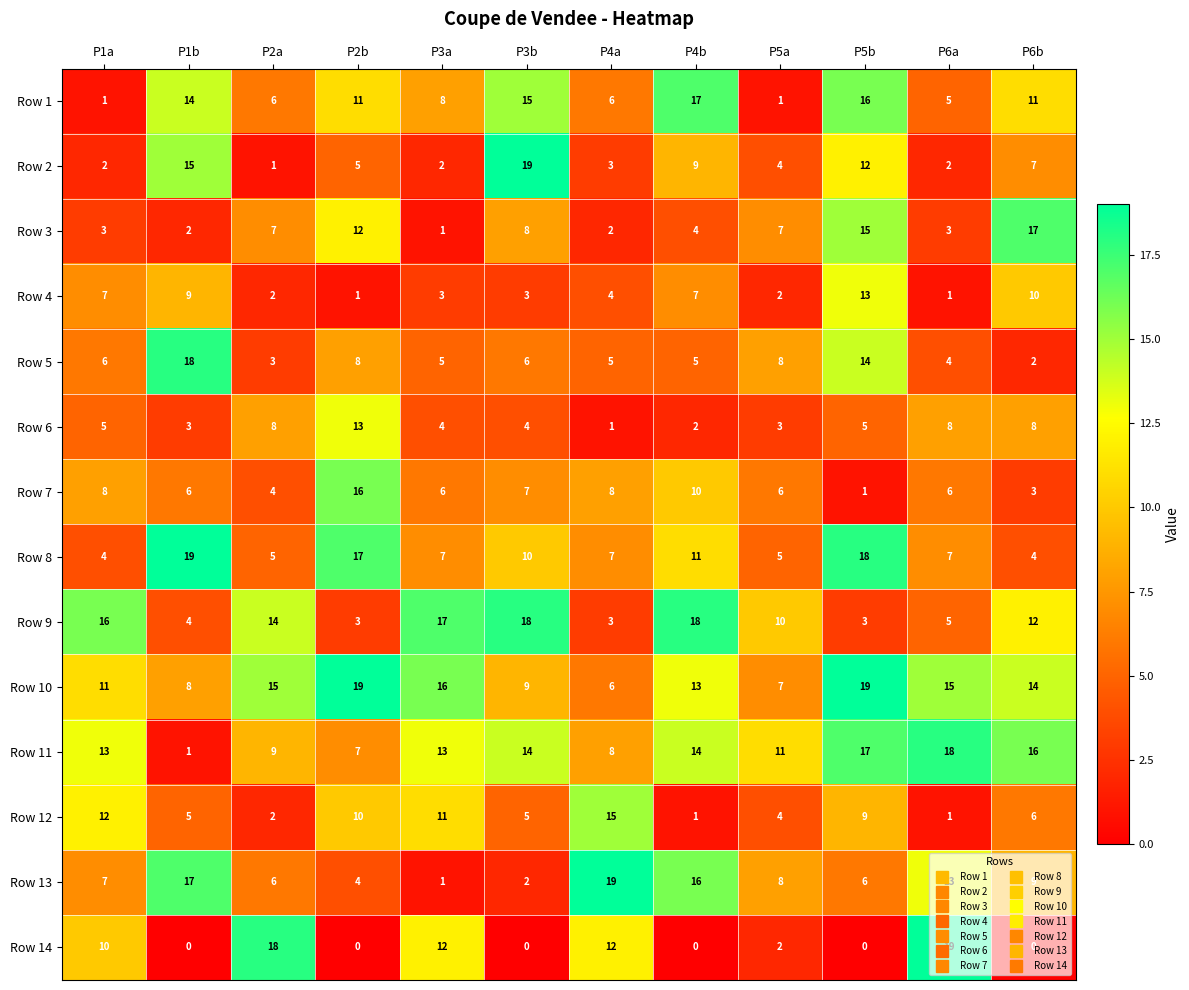

What is the average value of the Row 13 series?

9